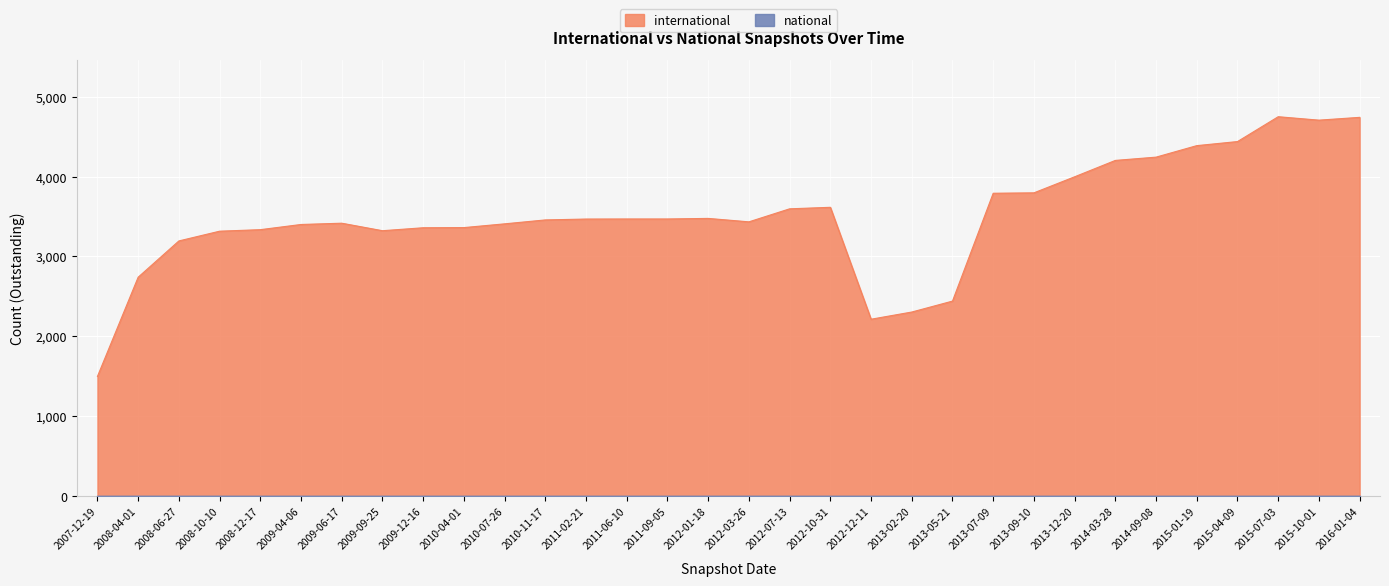

What is the value of the 25th point from the left?

3997